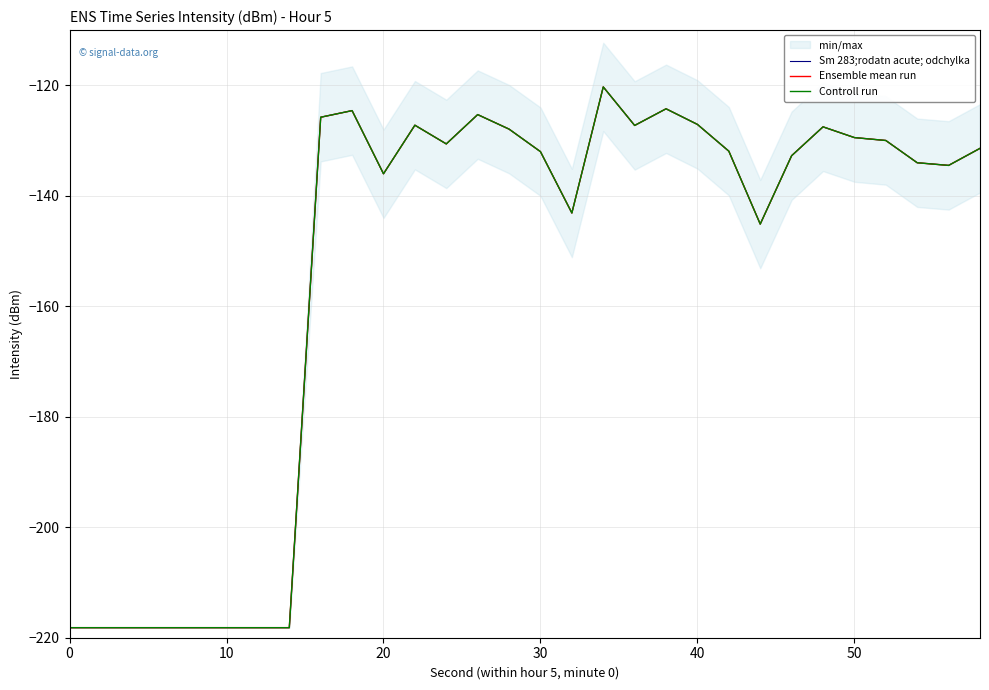

List the series in order of their peak value, highest first.

Sm 283;rodatn acute; odchylka, Ensemble mean run, Controll run